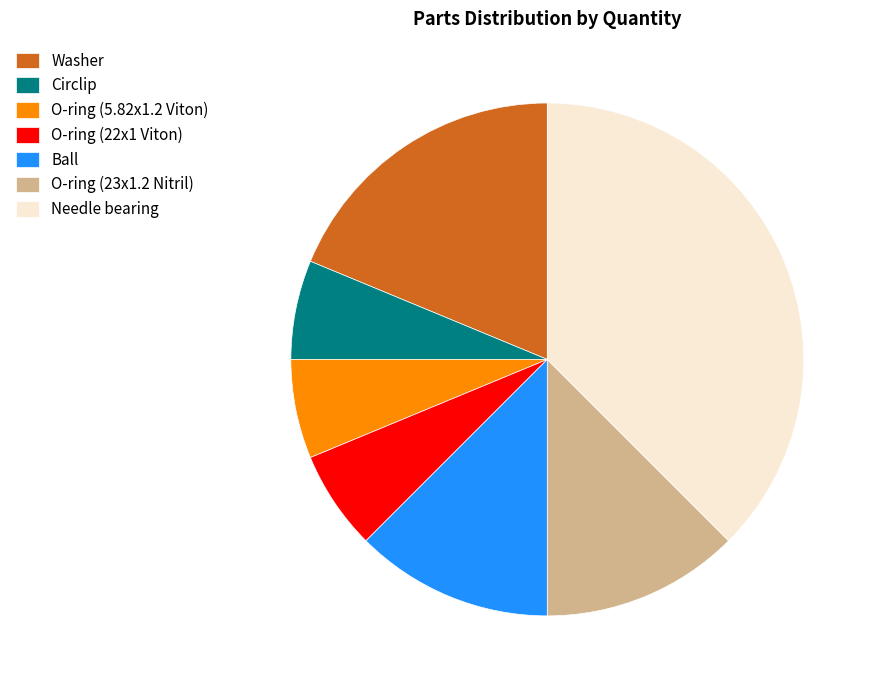

Do Circlip and O-ring (23x1.2 Nitril) together represent more than half of the pie?

No